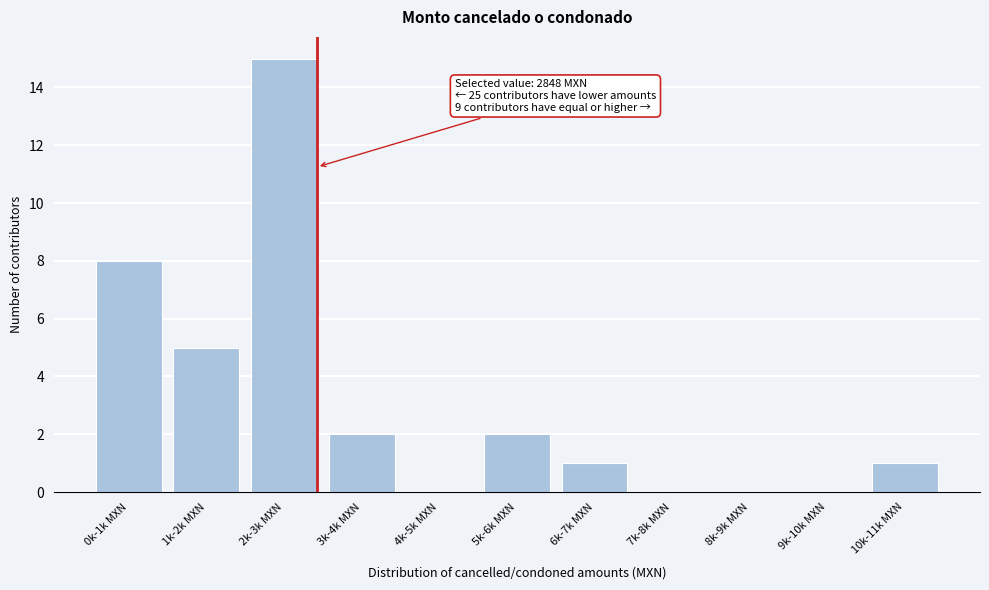

Reading right to left, transcribe all the data shown in this chart.

10k-11k MXN=1	9k-10k MXN=0	8k-9k MXN=0	7k-8k MXN=0	6k-7k MXN=1	5k-6k MXN=2	4k-5k MXN=0	3k-4k MXN=2	2k-3k MXN=15	1k-2k MXN=5	0k-1k MXN=8